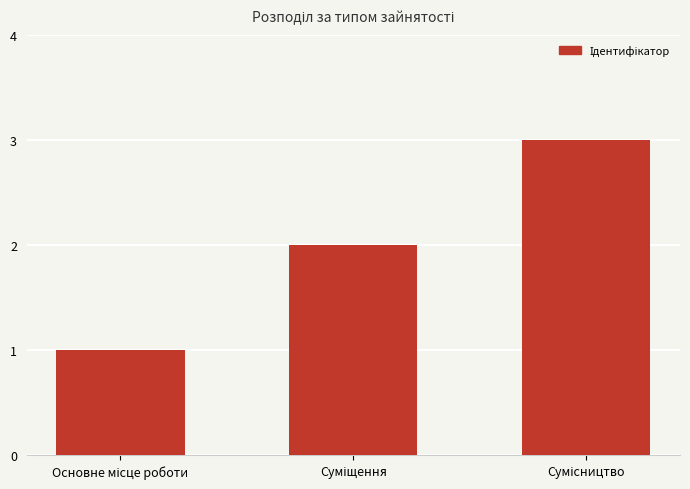

What is the sum of all values?

6